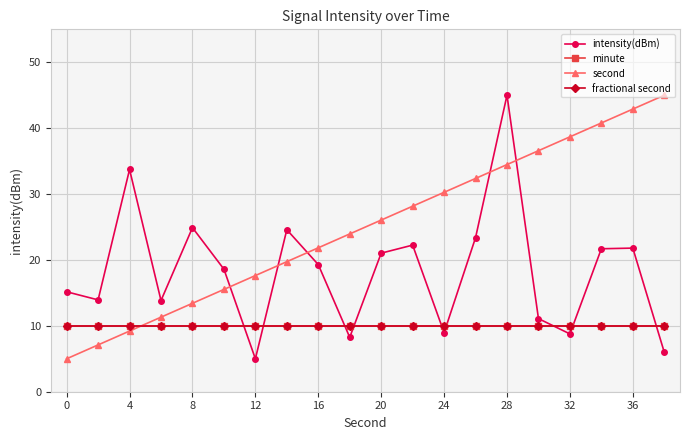

What is the difference between the maximum and minimum values in the intensity(dBm) series?

40.0